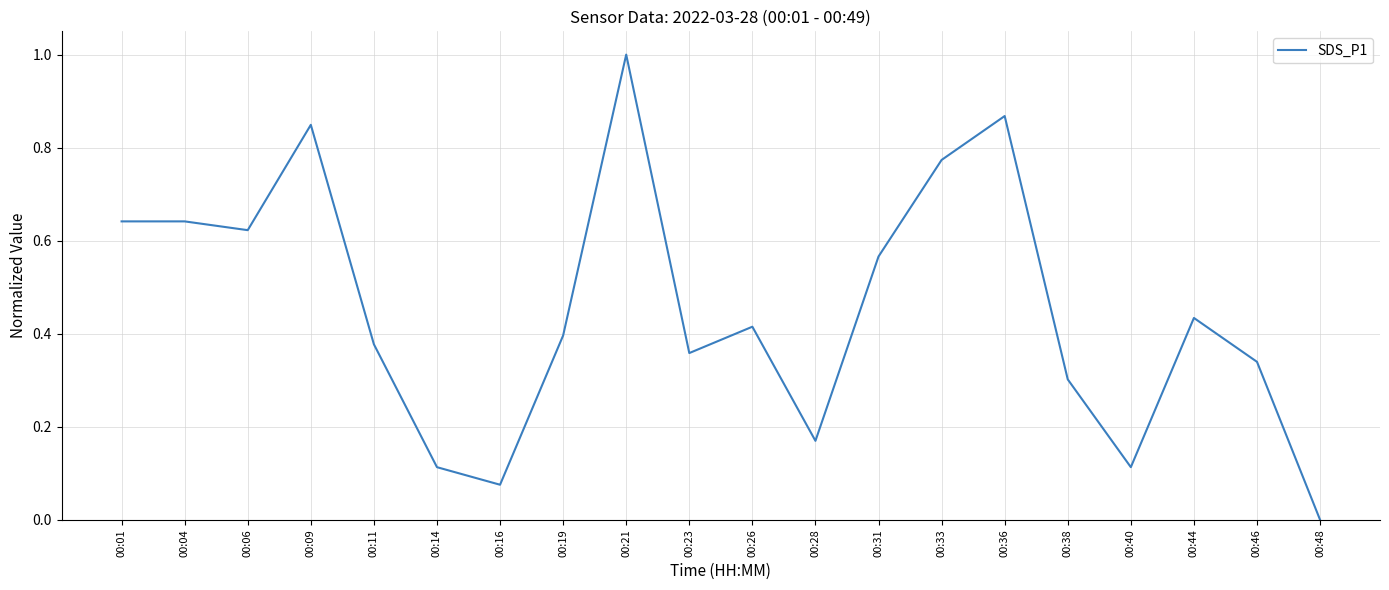

Which category has the lowest value across all series?

00:48